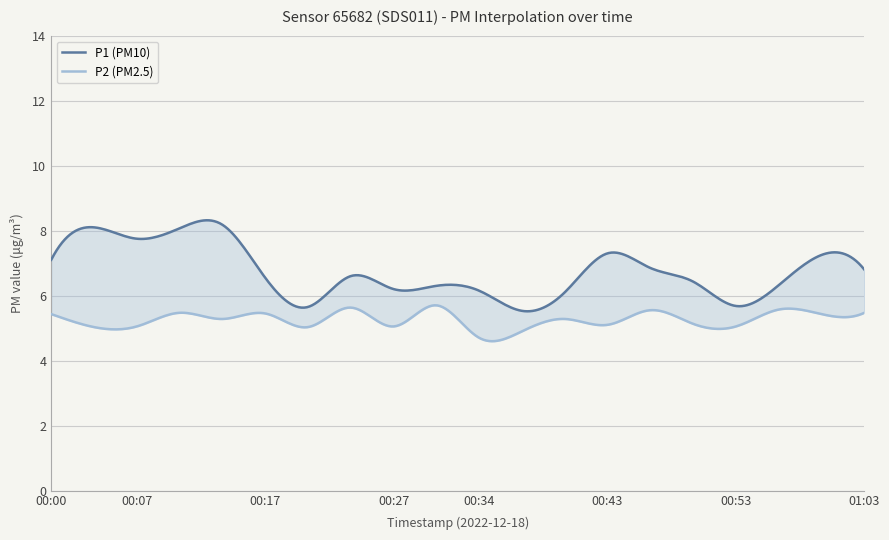

Which label corresponds to the smallest value in the chart?

00:34